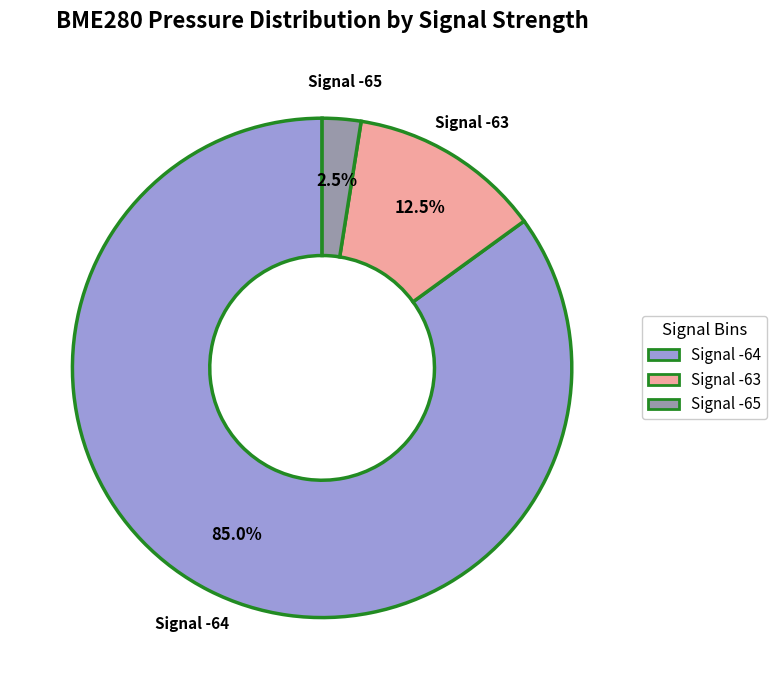

Rank the categories by value from highest to lowest.

Signal -64, Signal -63, Signal -65